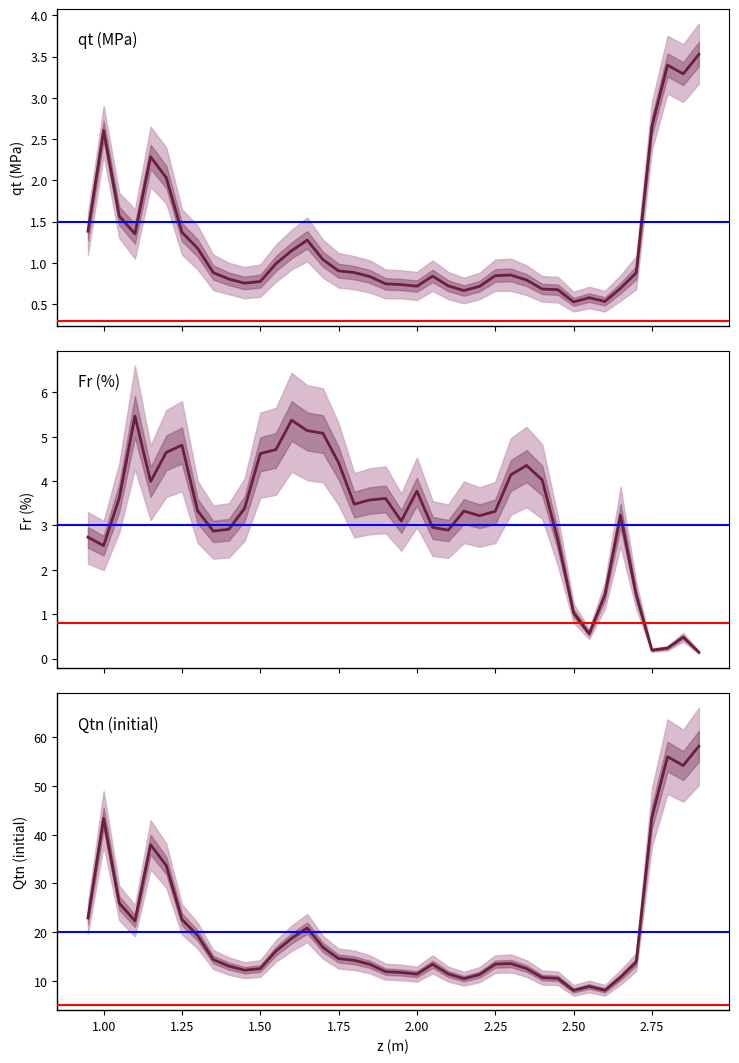

True or false: Fr (%) and Qtn (initial) cross at least once.

False